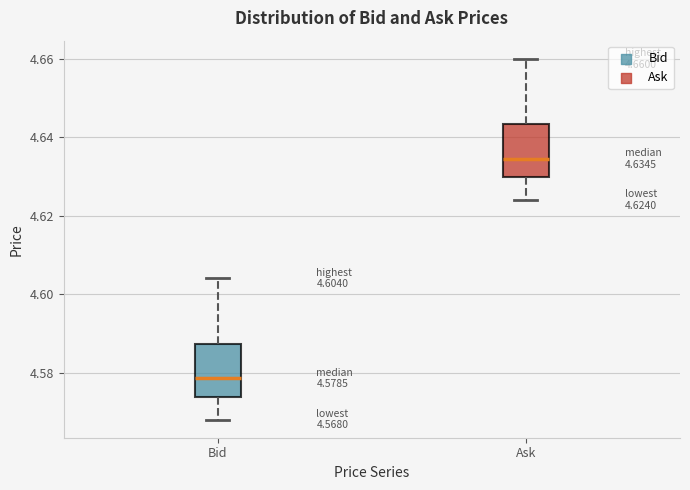

Which box has the highest median line?

Ask